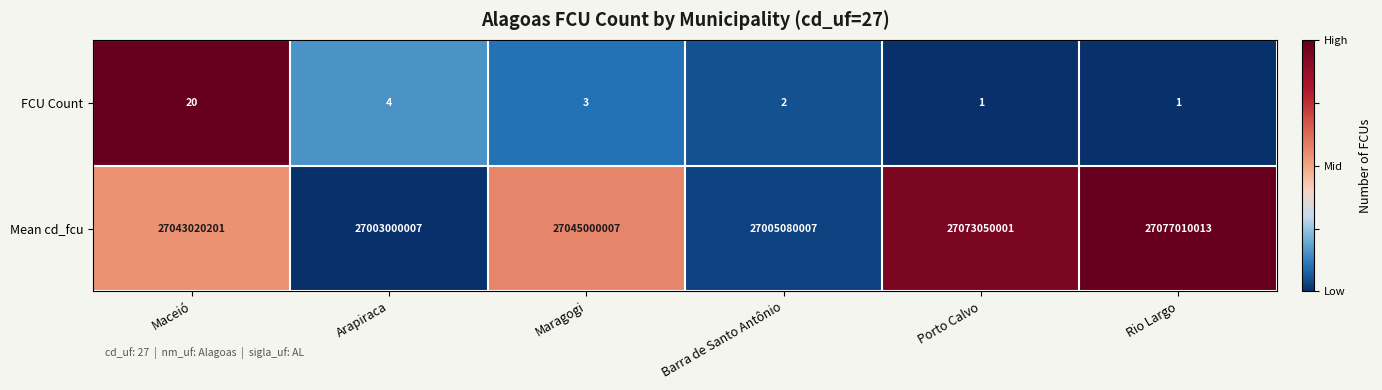

Which series has the largest total across all categories?

Mean cd_fcu